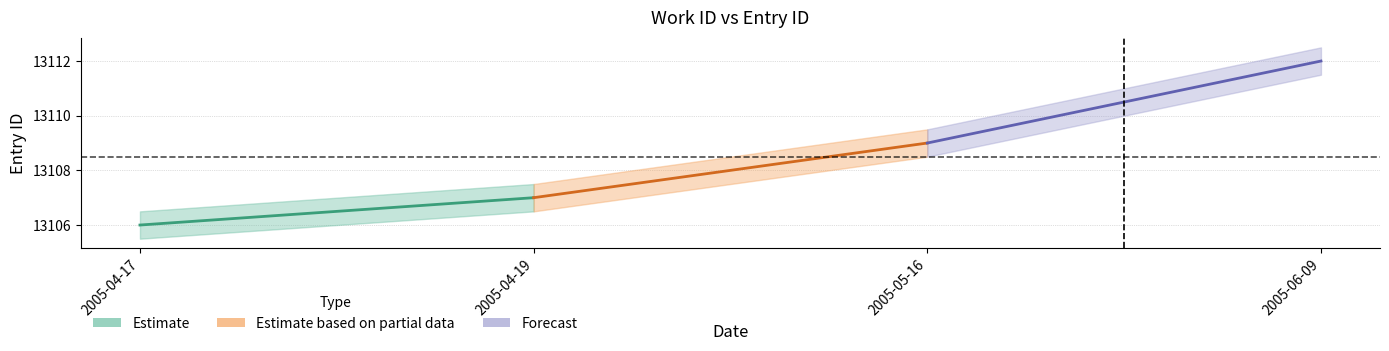

At how many categories does at least one series exceed 13110?

1